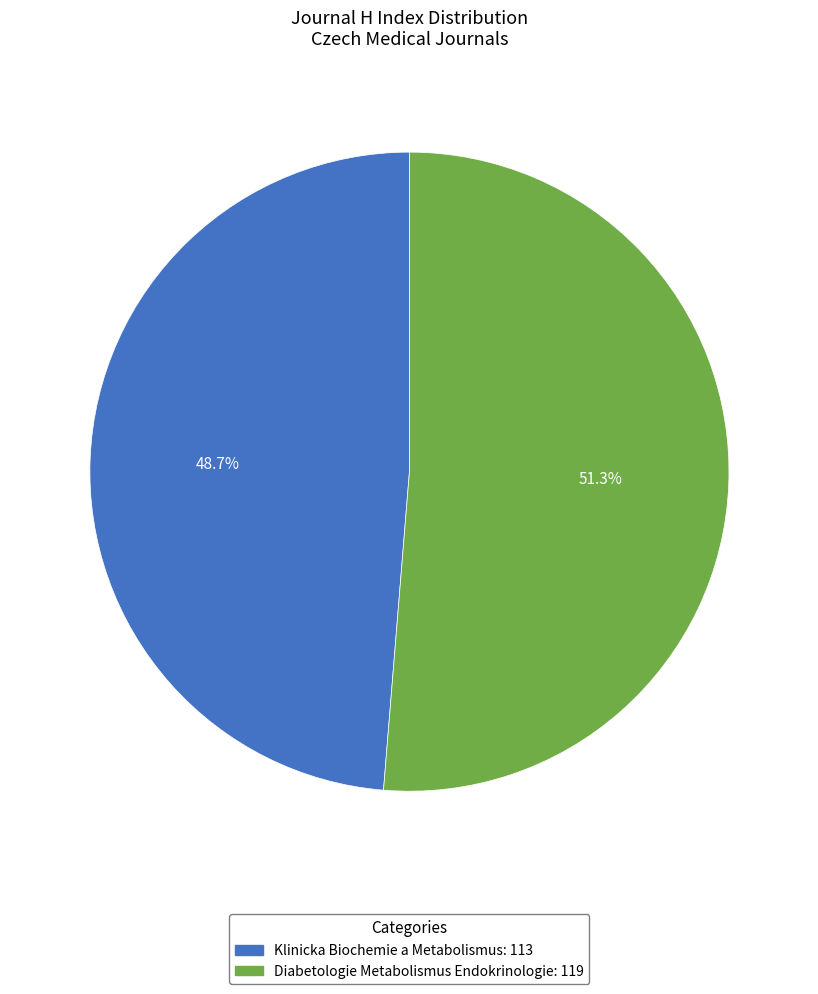

Which has a higher value, Diabetologie Metabolismus Endokrinologie or Klinicka Biochemie a Metabolismus?

Diabetologie Metabolismus Endokrinologie